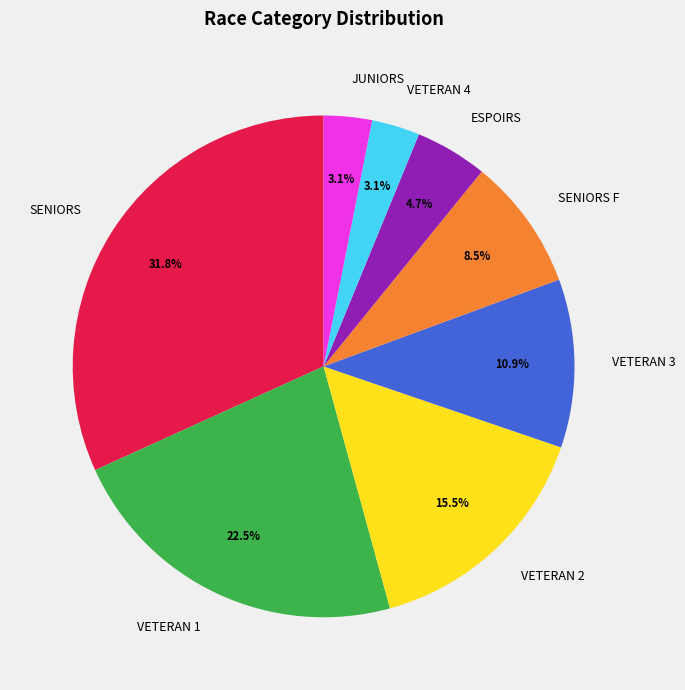

Does VETERAN 4 represent more than half of the total?

No